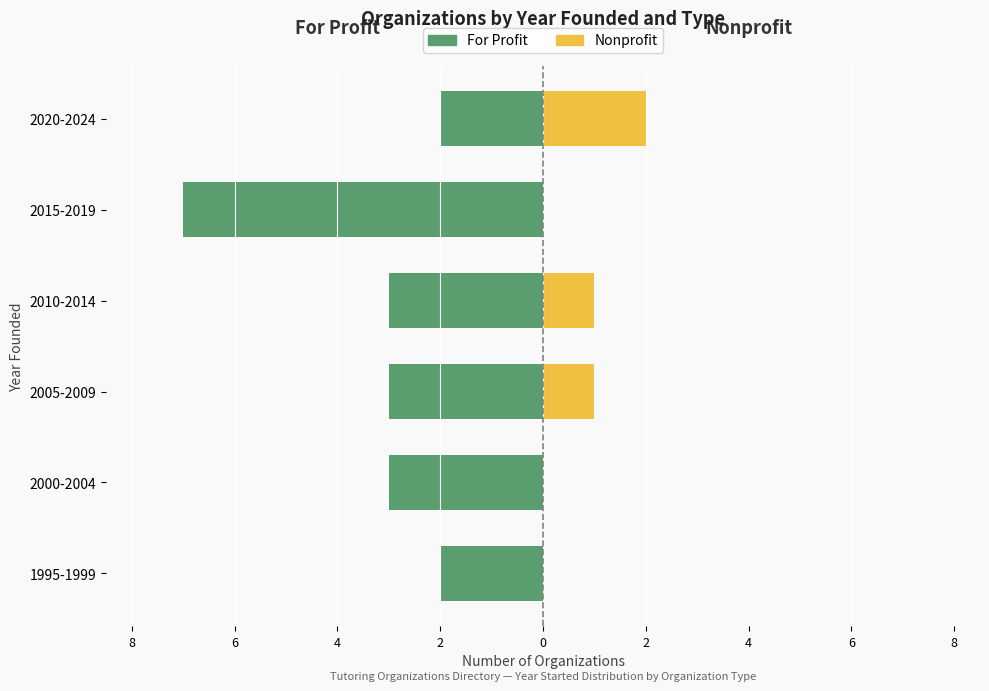

Reading left to right, list all the values displayed in this chart.

For Profit: -2	-3	-3	-3	-7	-2
Nonprofit: 0	0	1	1	0	2